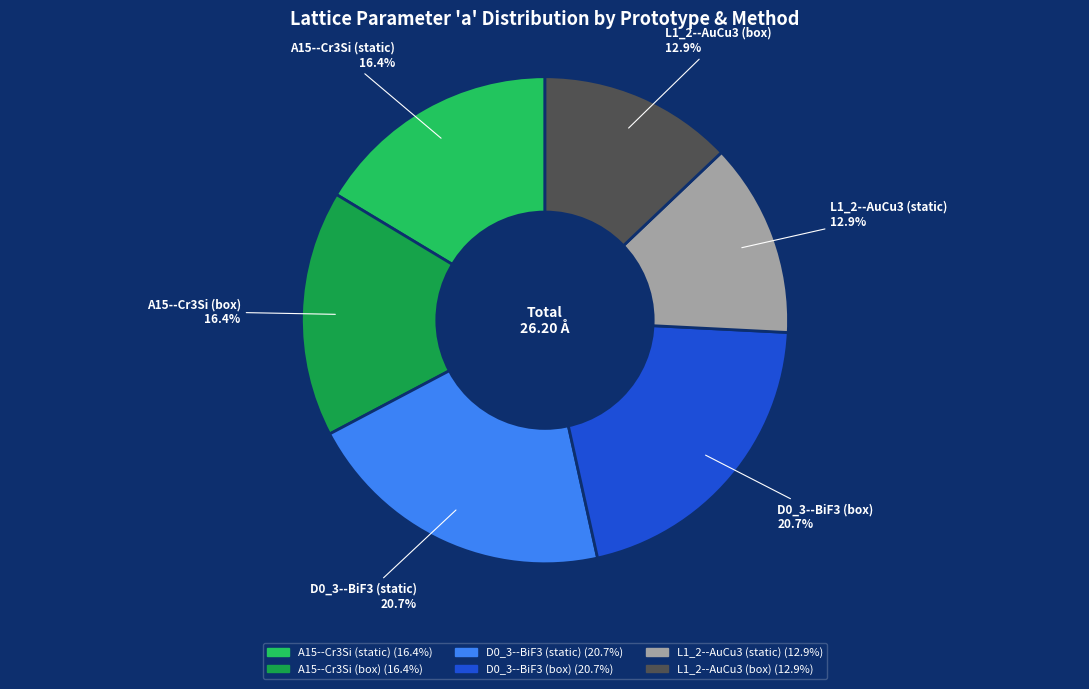

Combined, what portion of the pie is L1_2--AuCu3 (static) and L1_2--AuCu3 (box)?

25.8%